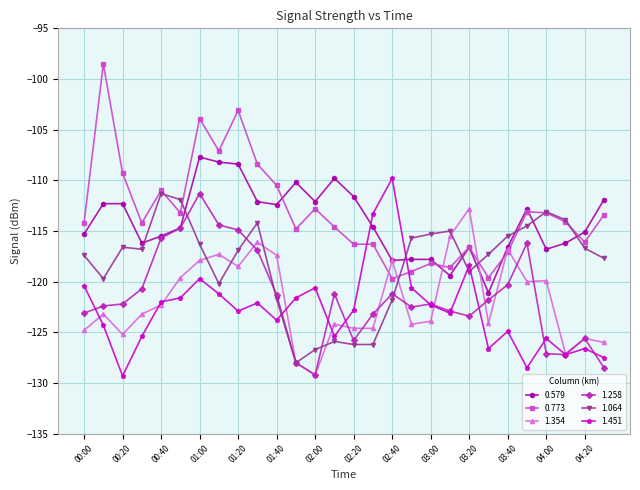

How many interior local valleys does the 1.451 series have?

8